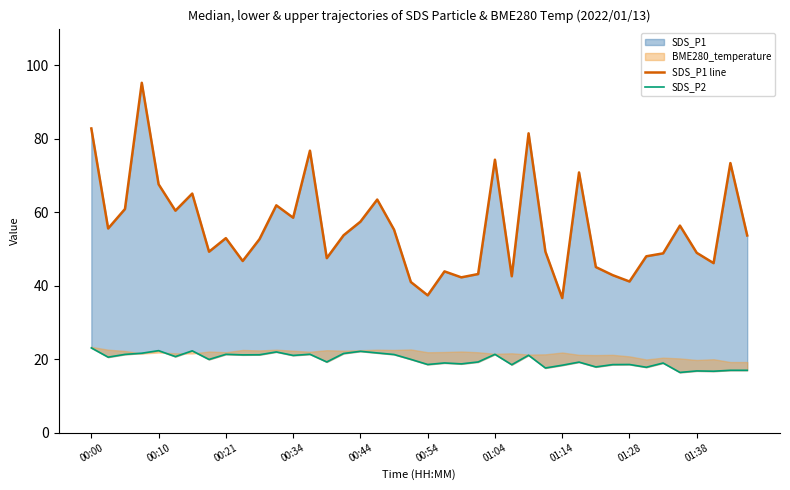

True or false: SDS_P2 has more than 2 points higher than both neighbors.

True